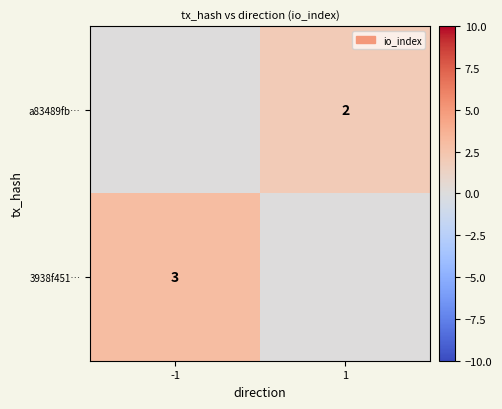

True or false: 3938f451… has a value of 1 at -1.

False